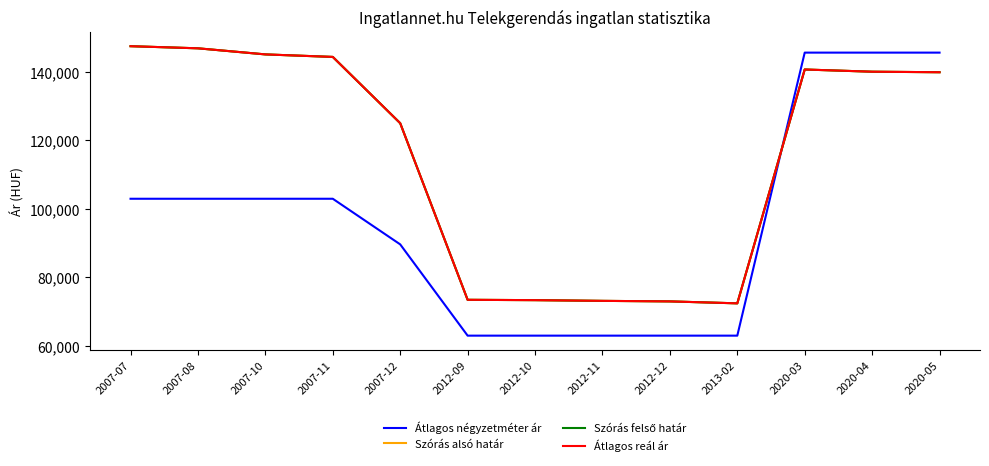

The Átlagos négyzetméter ár series shows 22690 at 2007-12. True or false?

False